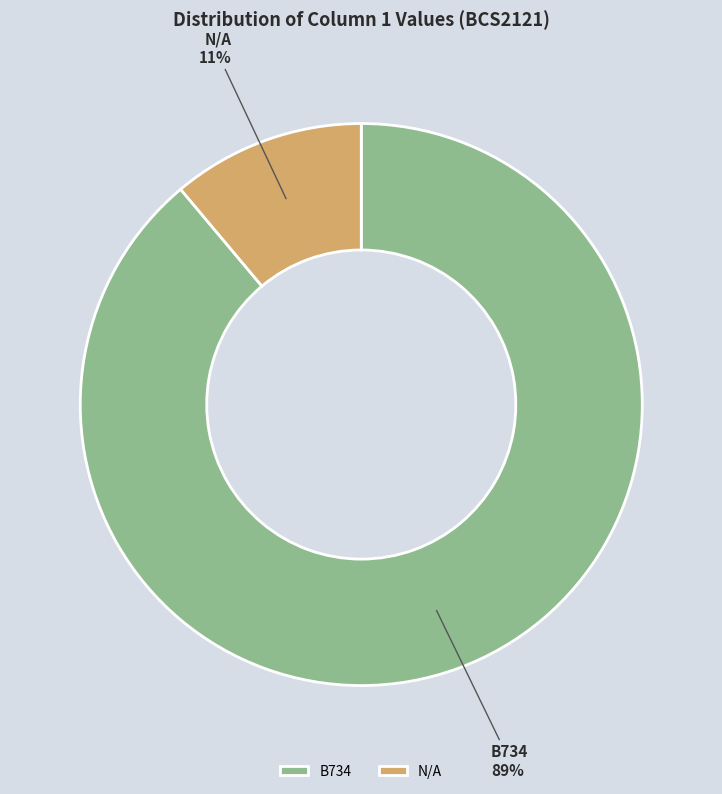

Does N/A account for over 50% of the chart?

No